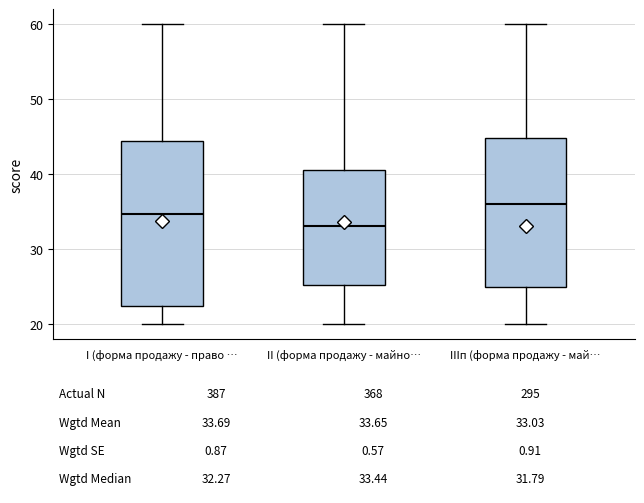

Which box's median line is the lowest?

II (форма продажу - майно…